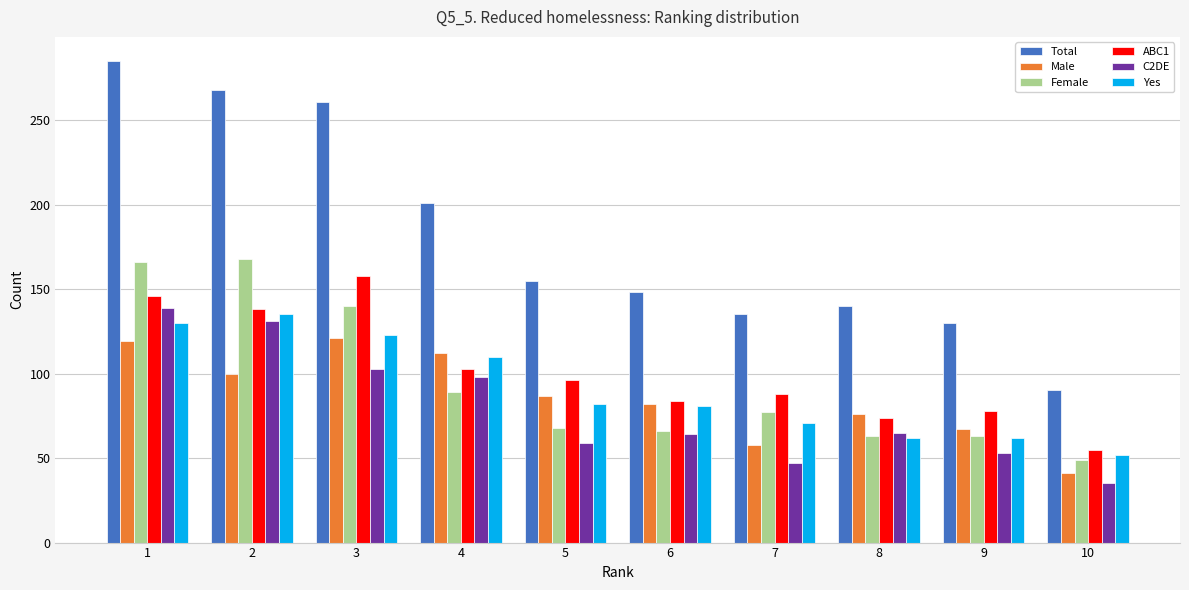

What is the greatest value displayed?

285